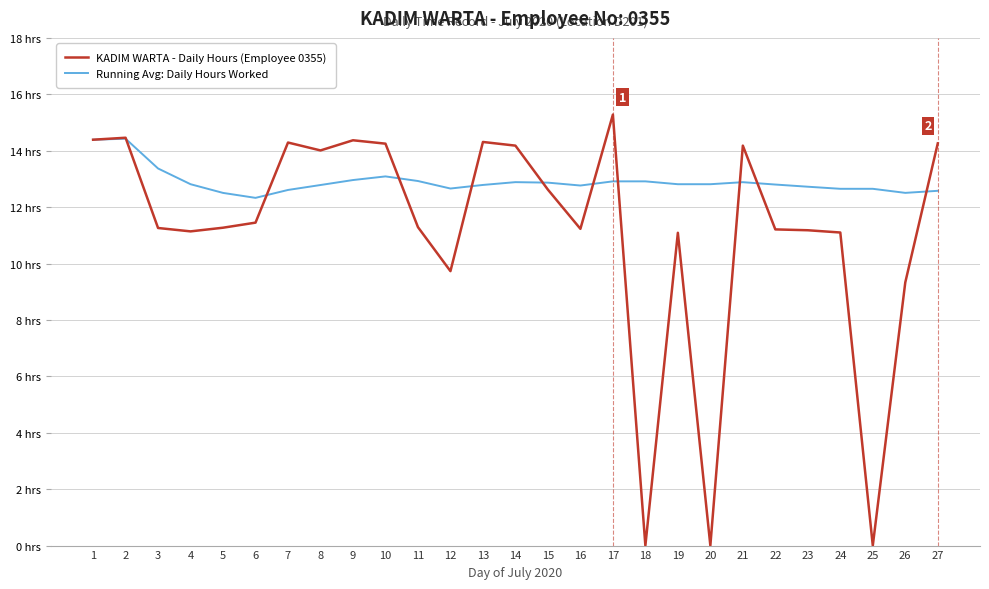

Is the value of KADIM WARTA - Daily Hours (Employee 0355) at 18 greater than the value of Running Avg: Daily Hours Worked at 13?

No